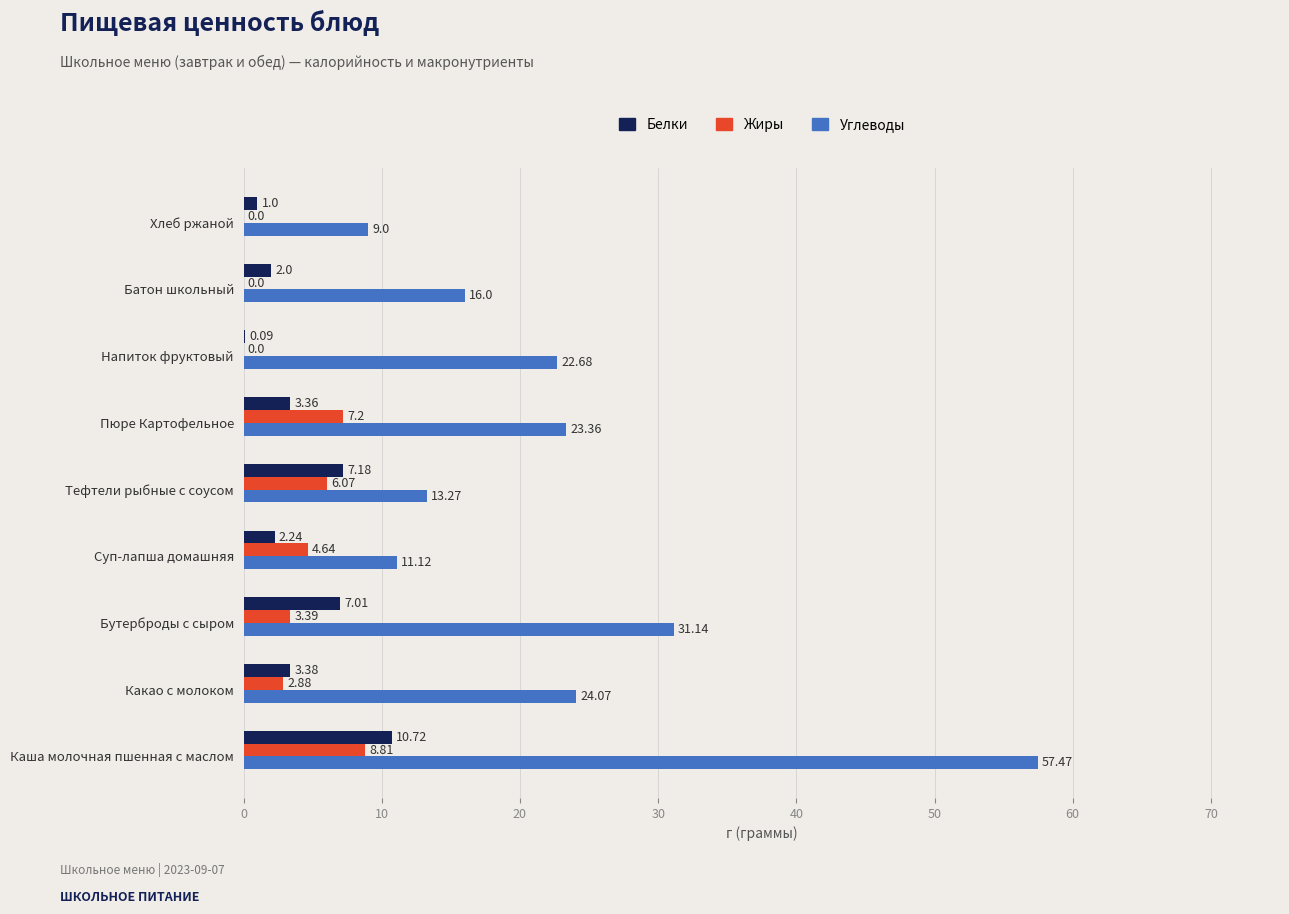

How many data points in Углеводы are above 22?

5